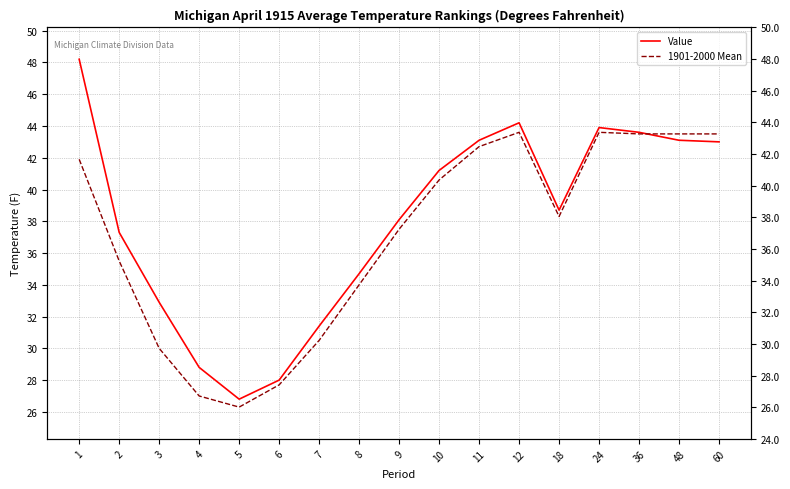

Does the chart display data point markers on the line(s)?

No